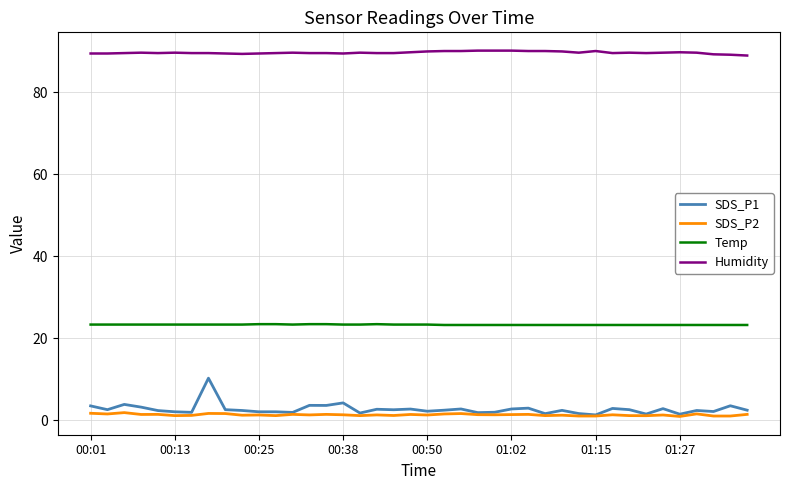

True or false: SDS_P2 and Humidity intersect in this chart.

False